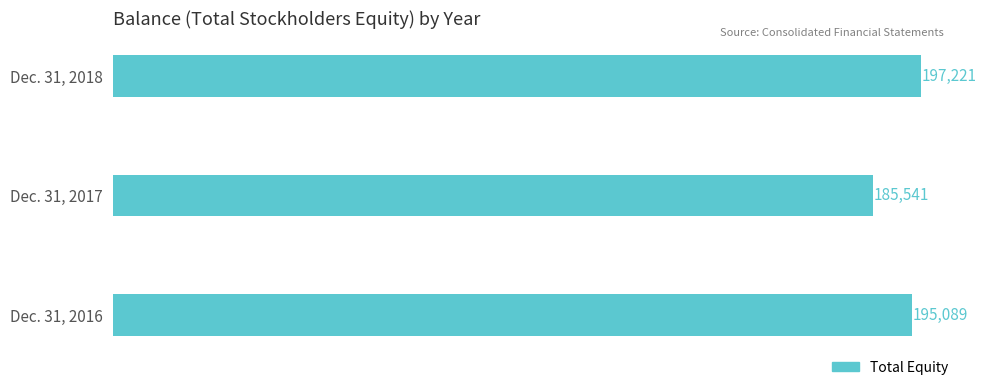

How many values are below 195089?

1